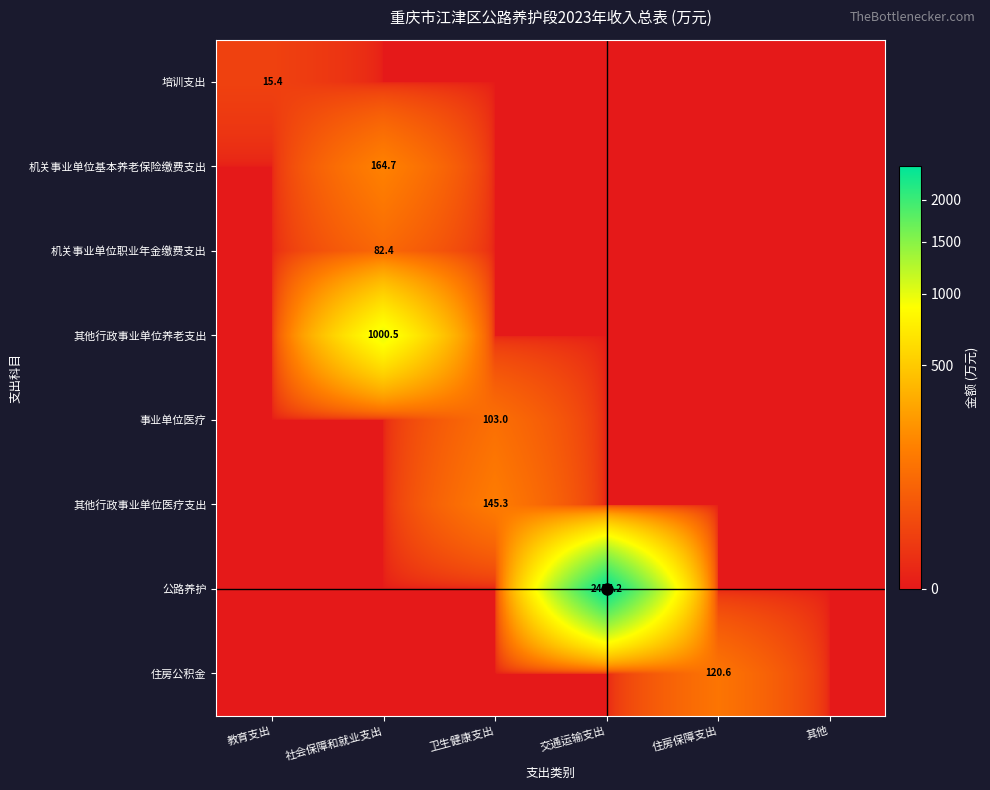

What is the difference between the maximum and second lowest values in the 公路养护 series?

2455.2